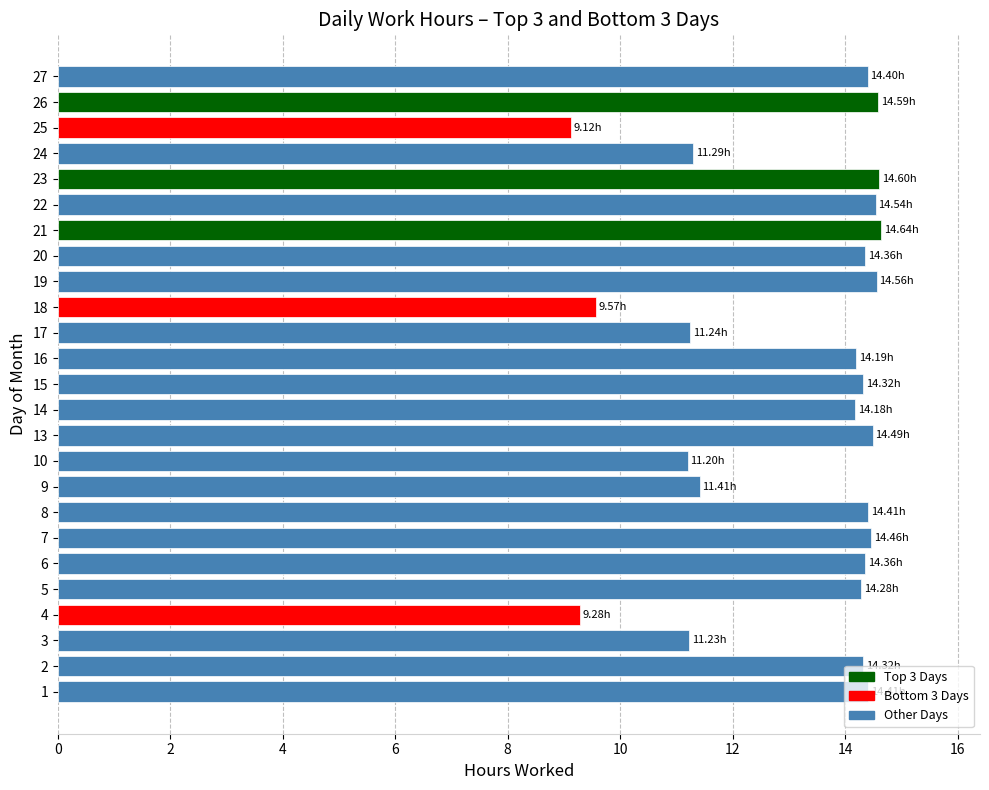

Approximately how many times larger is the value at 4 compared to 26?

0.6